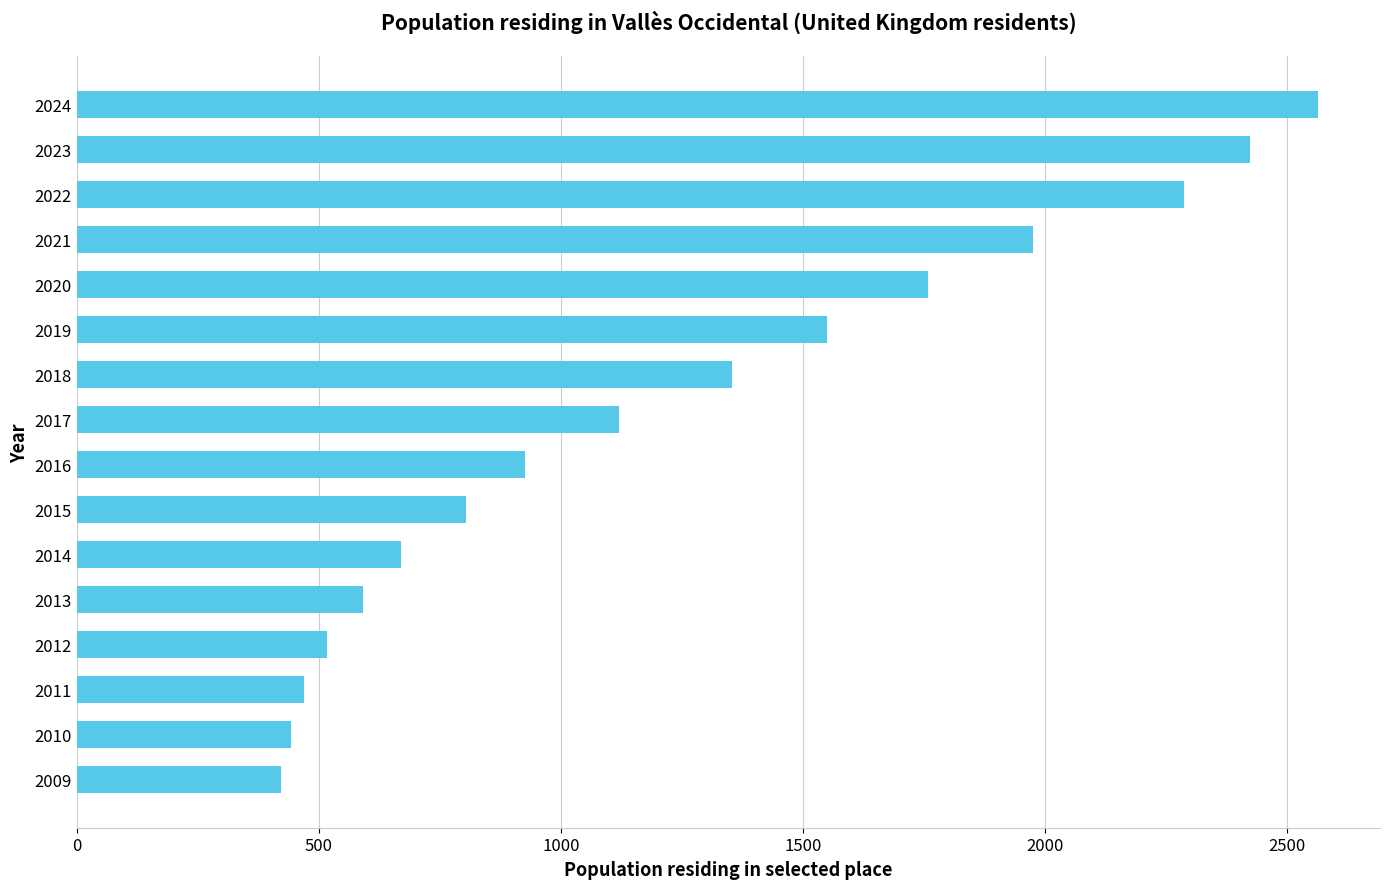

What is the difference between the second highest and minimum values?

2001